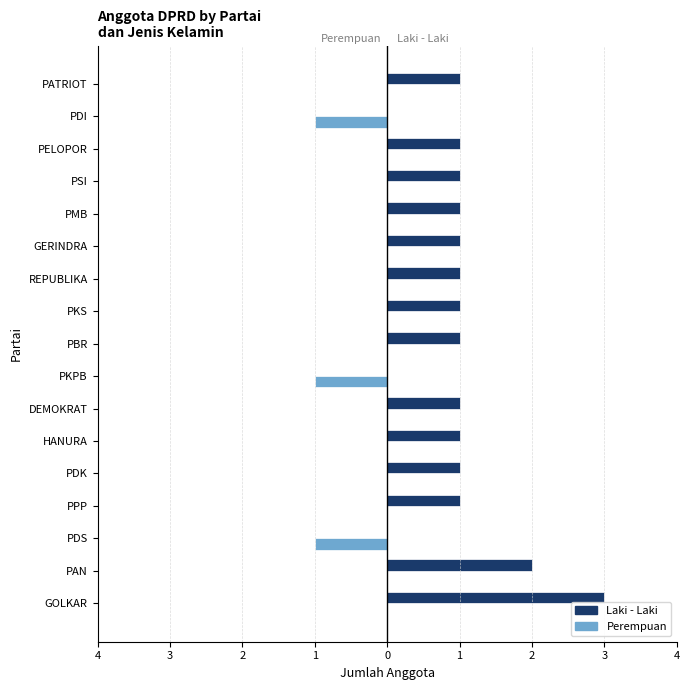

What are all the series names shown in the legend?

Laki - Laki, Perempuan